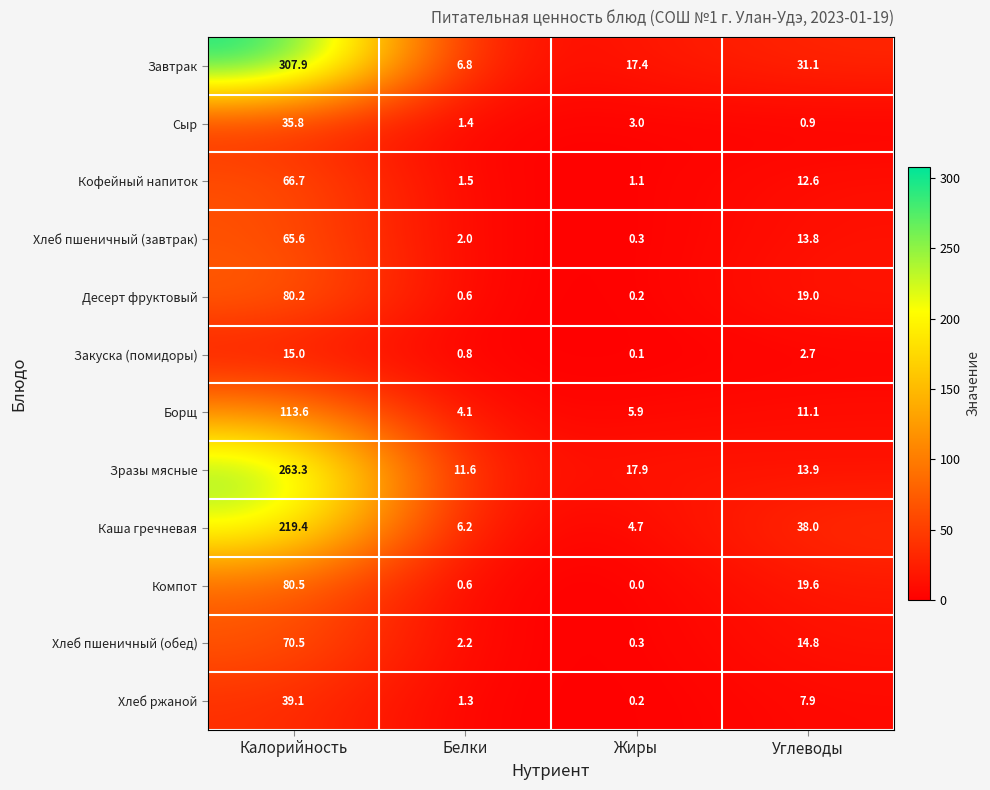

What is the sum of all Десерт фруктовый values?

100.0